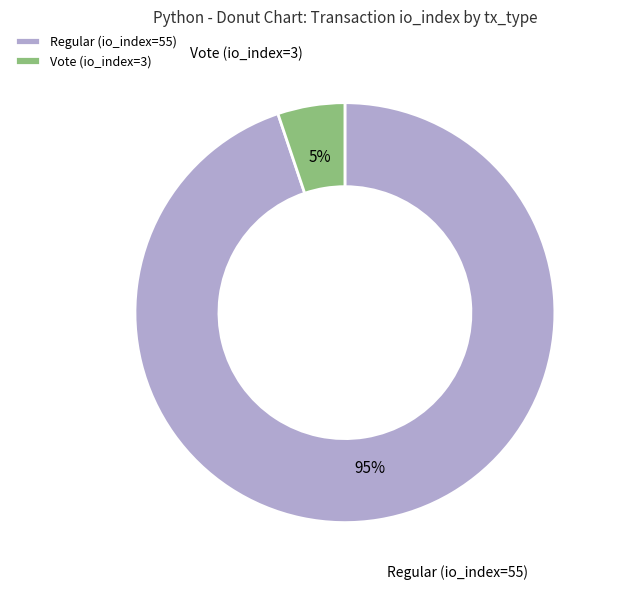

Which has a higher value, Regular (io_index=55) or Vote (io_index=3)?

Regular (io_index=55)